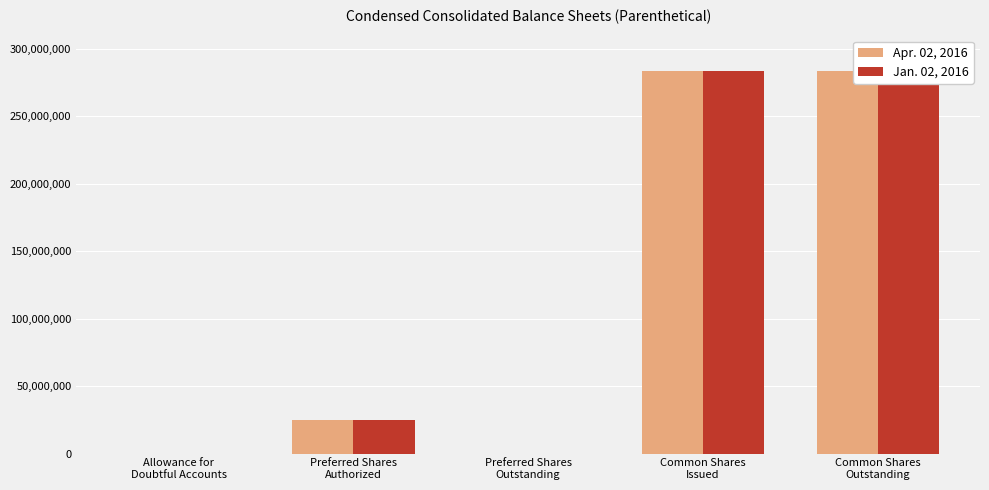

Which series has the largest total across all categories?

Apr. 02, 2016